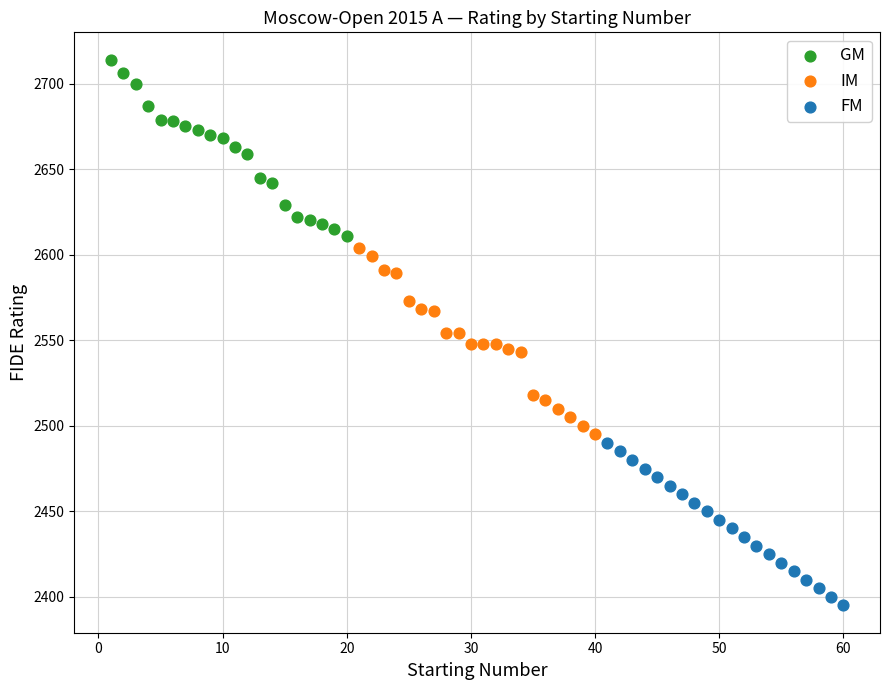

Which series reaches the minimum Y coordinate?

FM